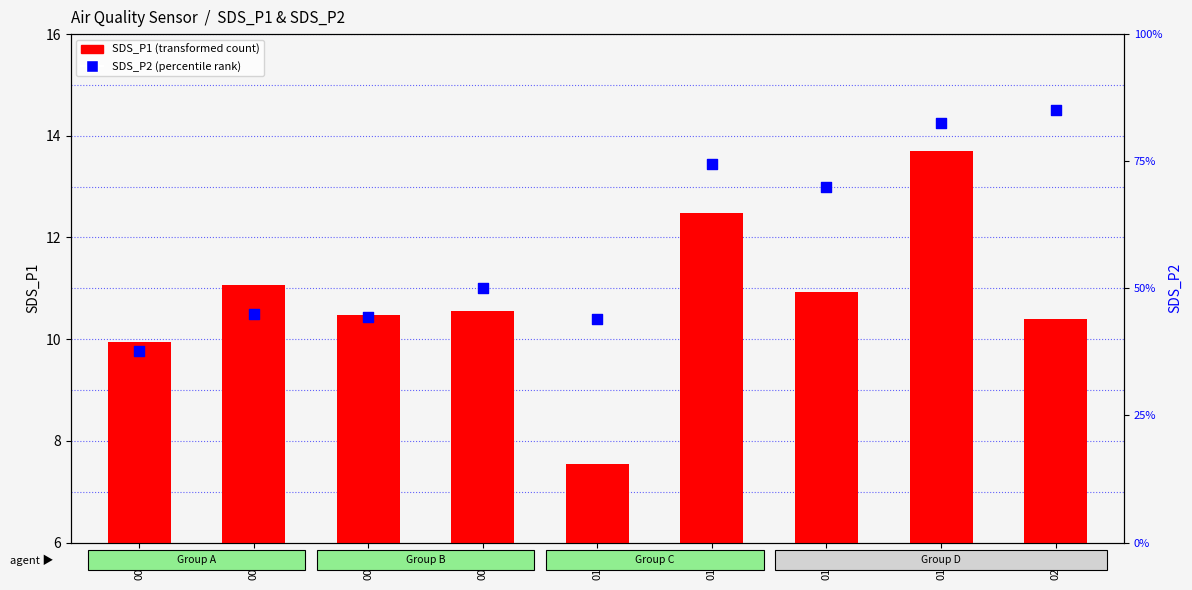

What are all the series names shown in the legend?

SDS_P1 (transformed count), SDS_P2 (percentile rank)